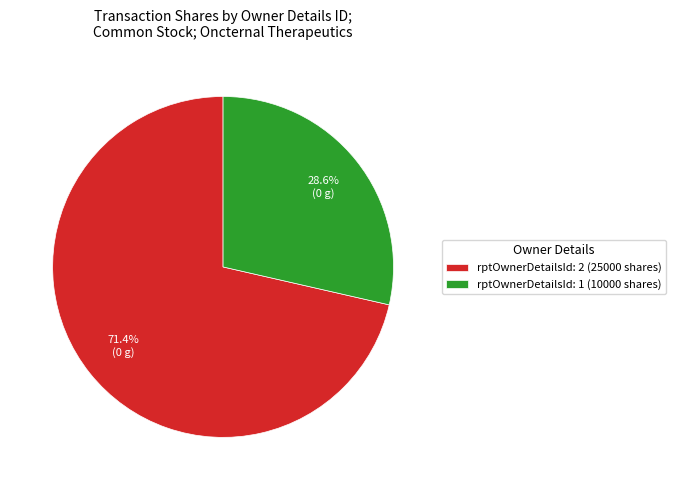

To the nearest percent, what is the difference between the rptOwnerDetailsId: 1 and rptOwnerDetailsId: 2 slice percentages?

43%